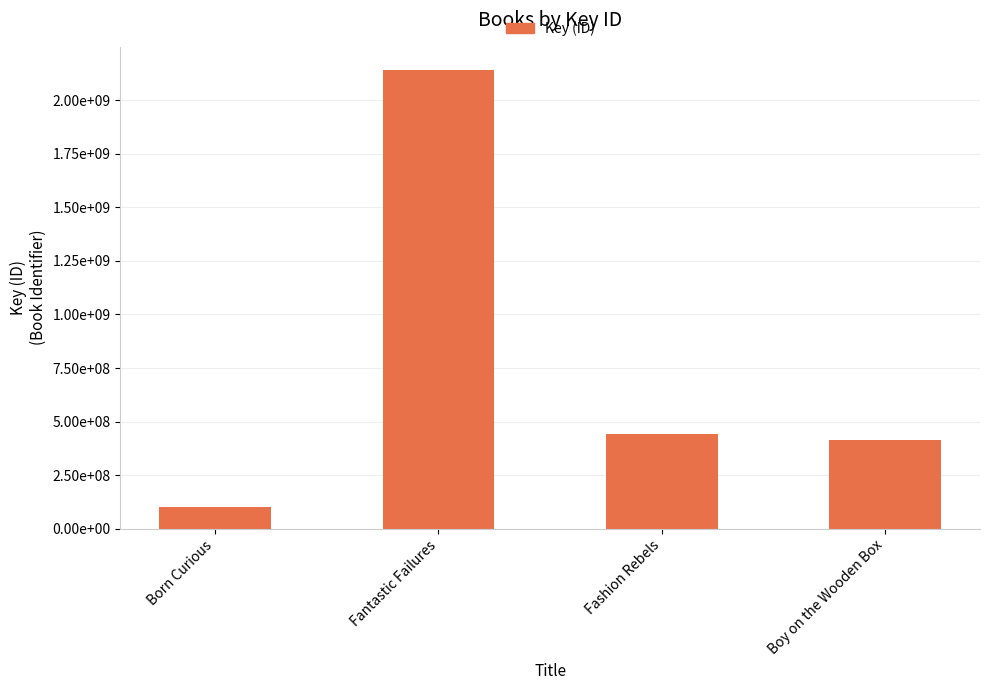

The chart shows a value of 278120769 at Boy on the Wooden Box. True or false?

False